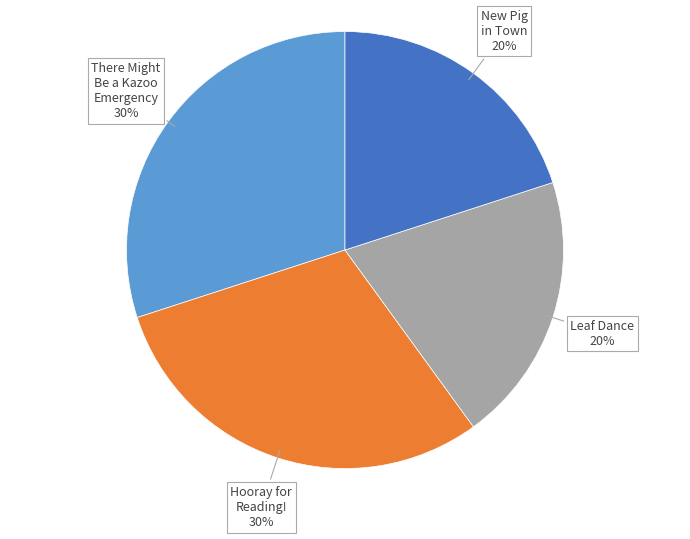

To the nearest percent, what is the difference between the largest and smallest slice percentages?

10%